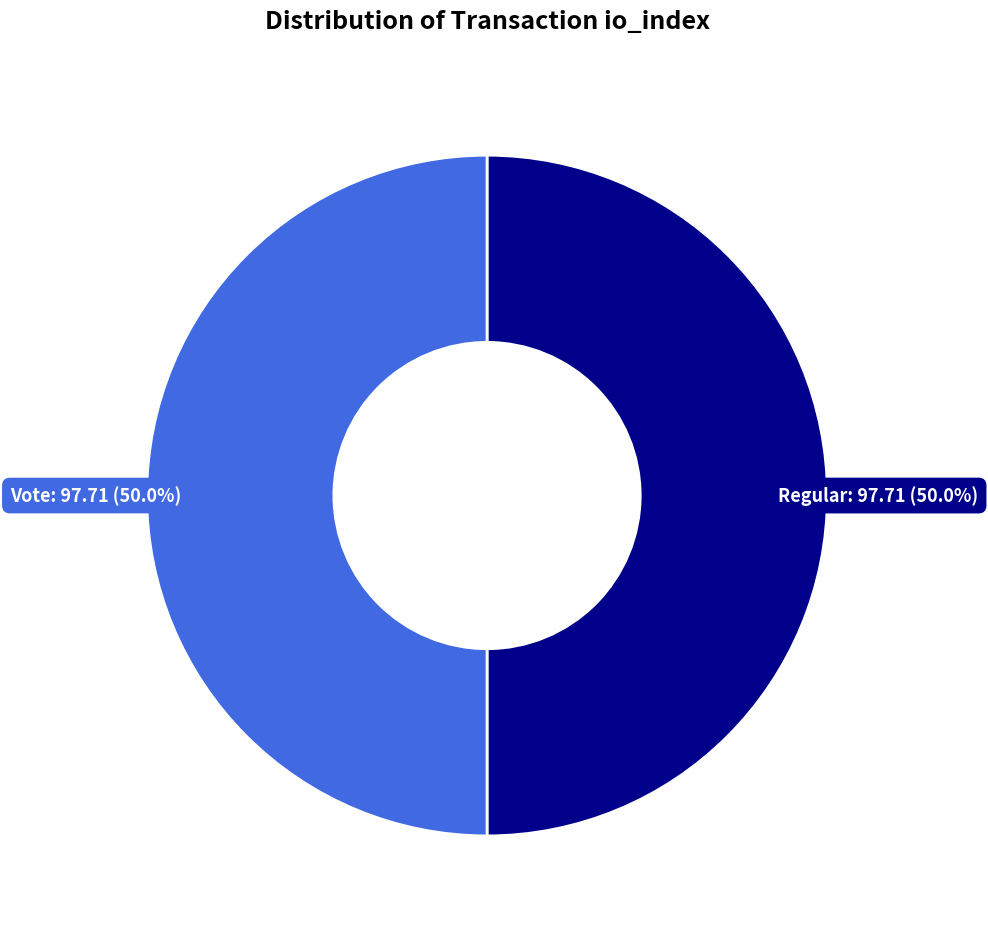

What is the ratio of the value at Vote to the value at Regular?

1.0